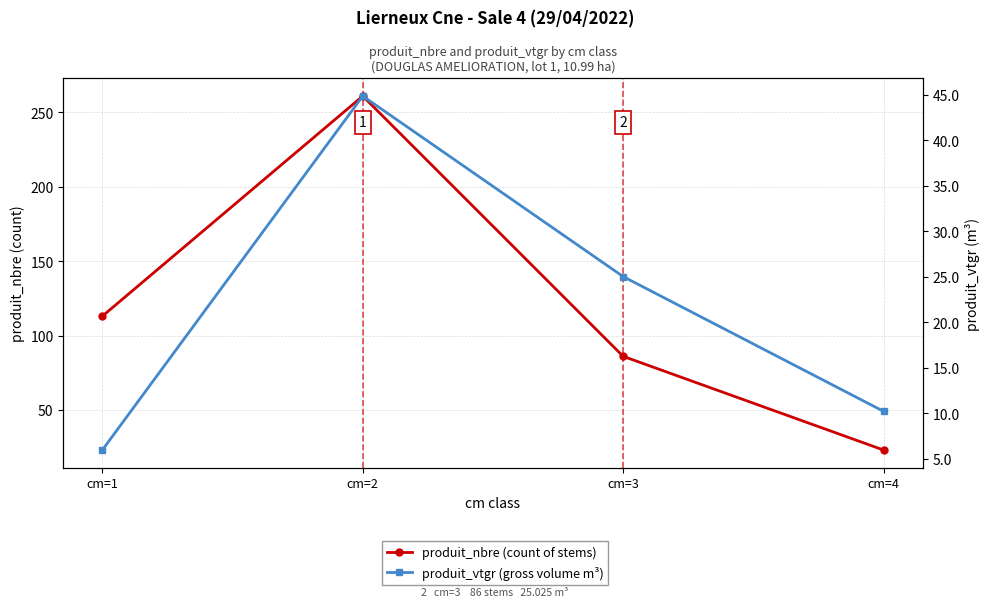

Does the chart have visible grid lines?

Yes